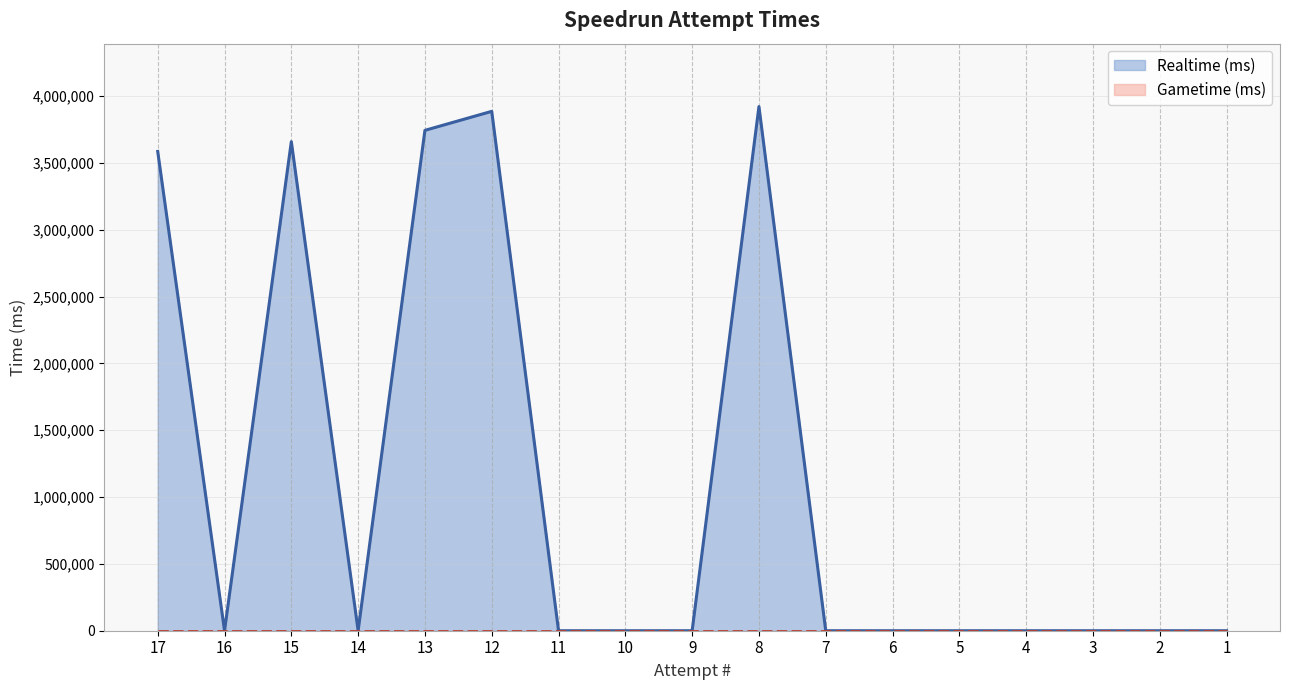

The value at 1 is 1233032. True or false?

False